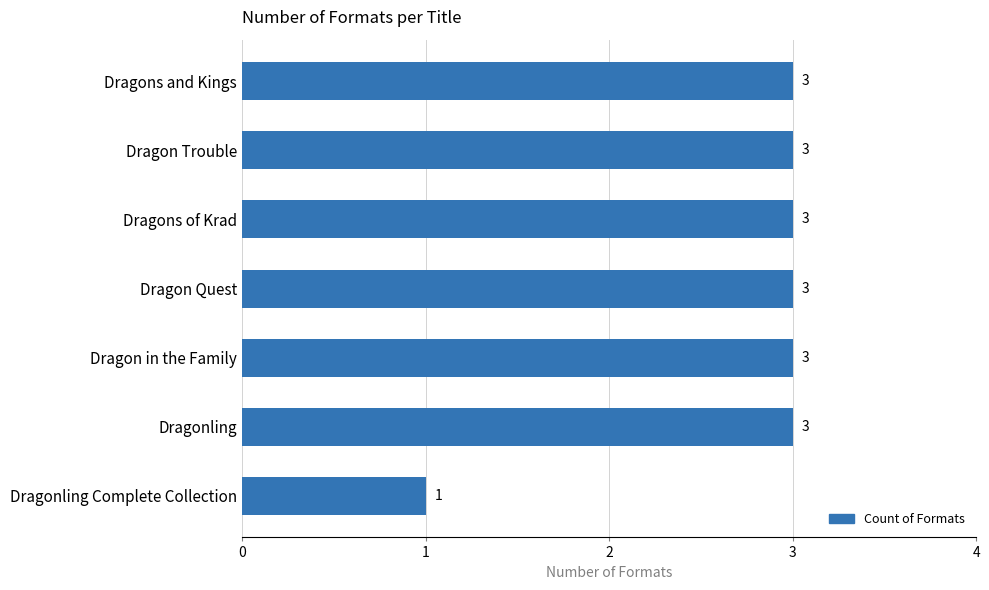

What is the average value?

3